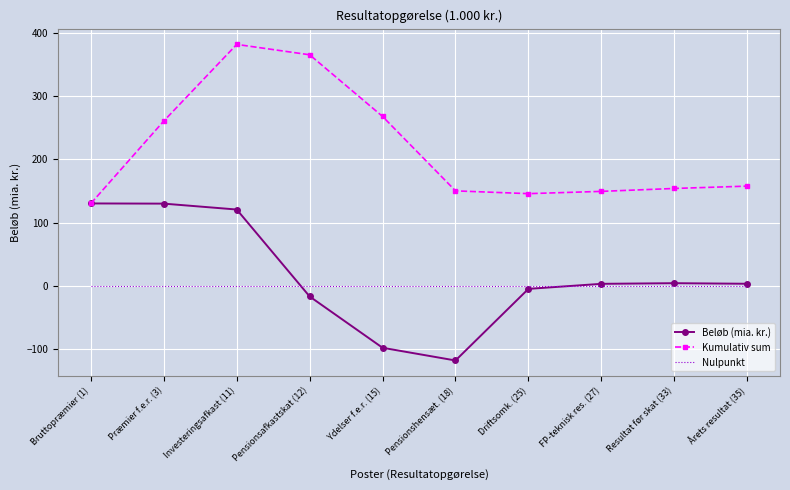

Between Investeringsafkast (11) and Resultat før skat (33), which series saw the biggest shift?

Kumulativ sum